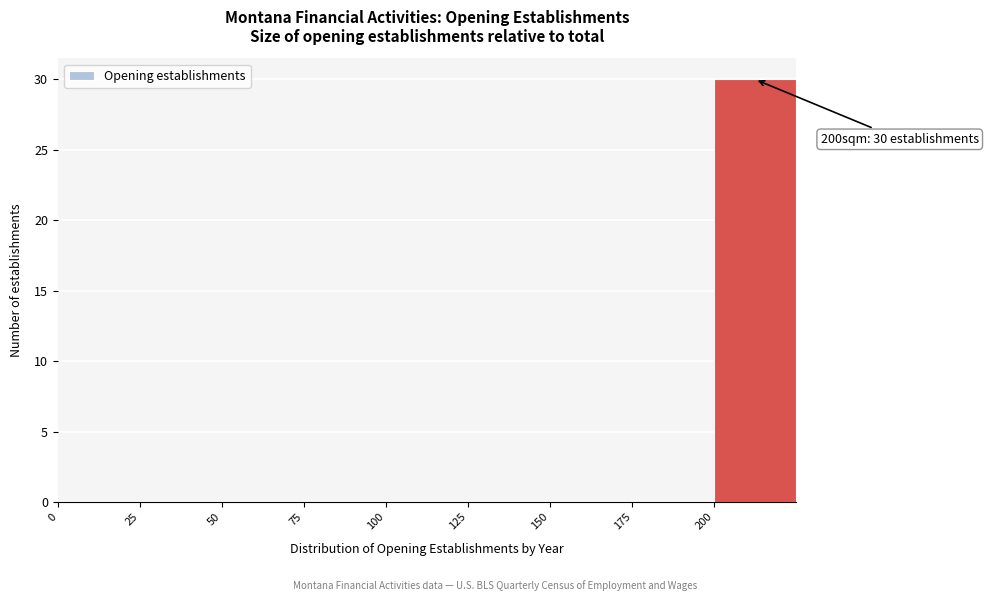

Over which range of the x-axis is the bar tallest?

200 to 225